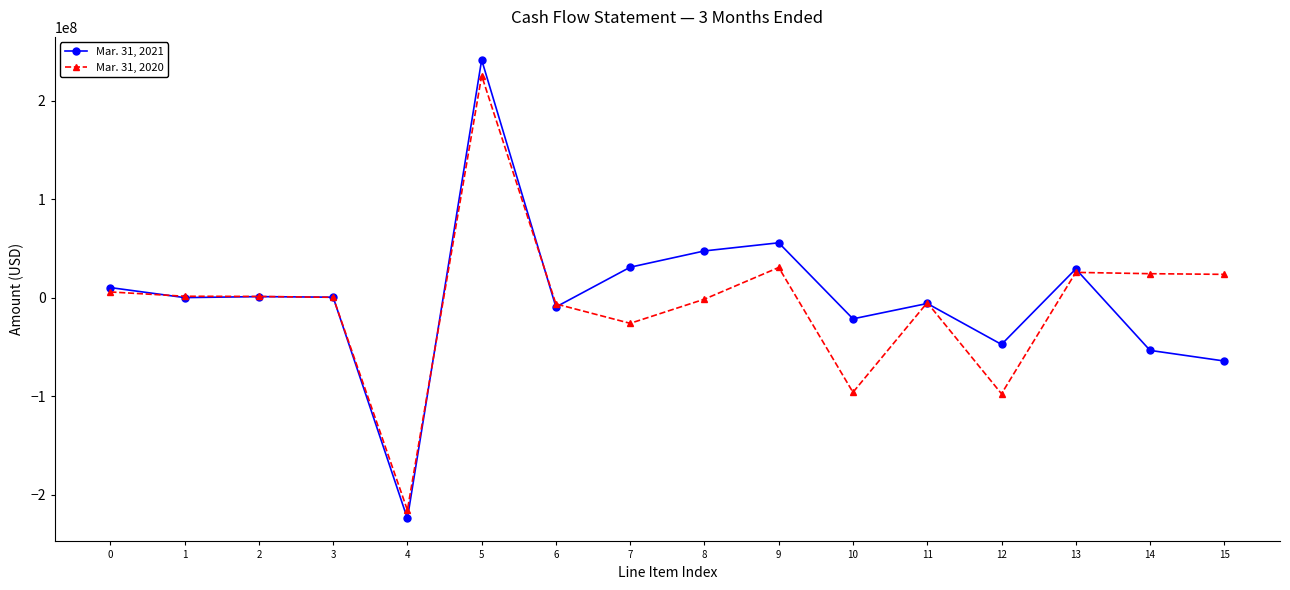

The Mar. 31, 2021 series shows 31133000 at 7. True or false?

True